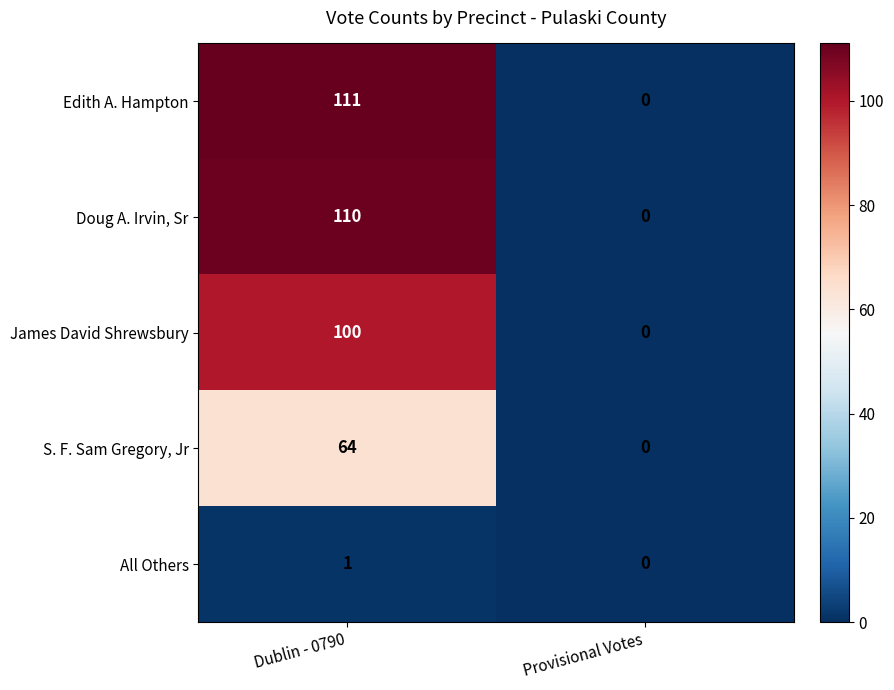

True or false: All Others has a value of 0 at Provisional Votes.

True